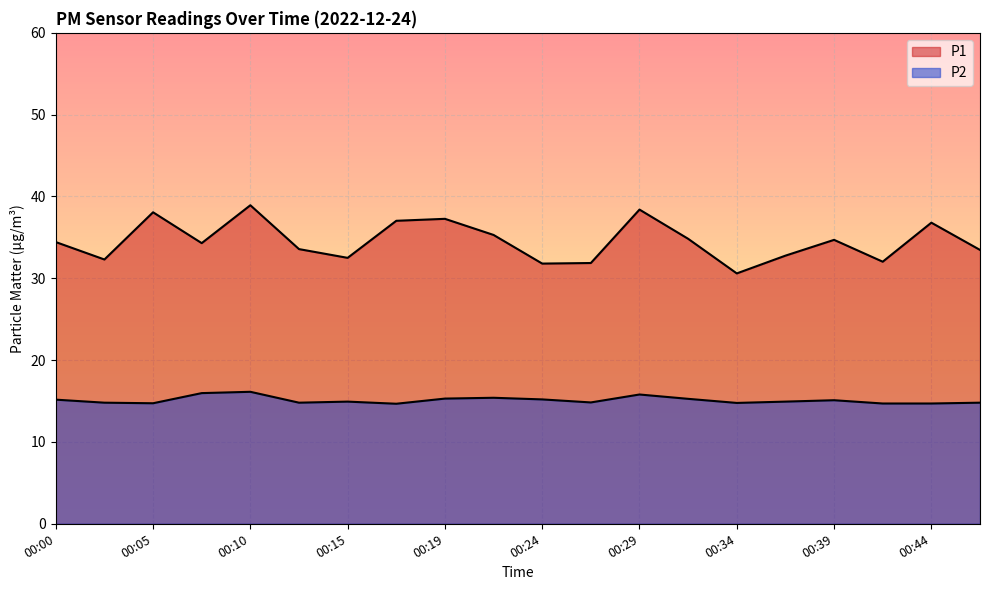

At 00:10, list the series in order from largest to smallest.

P1, P2